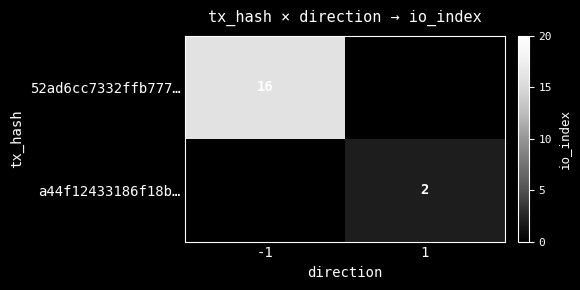

Is the value of a44f12433186f18b… at 1 greater than the value of 52ad6cc7332ffb777… at -1?

No